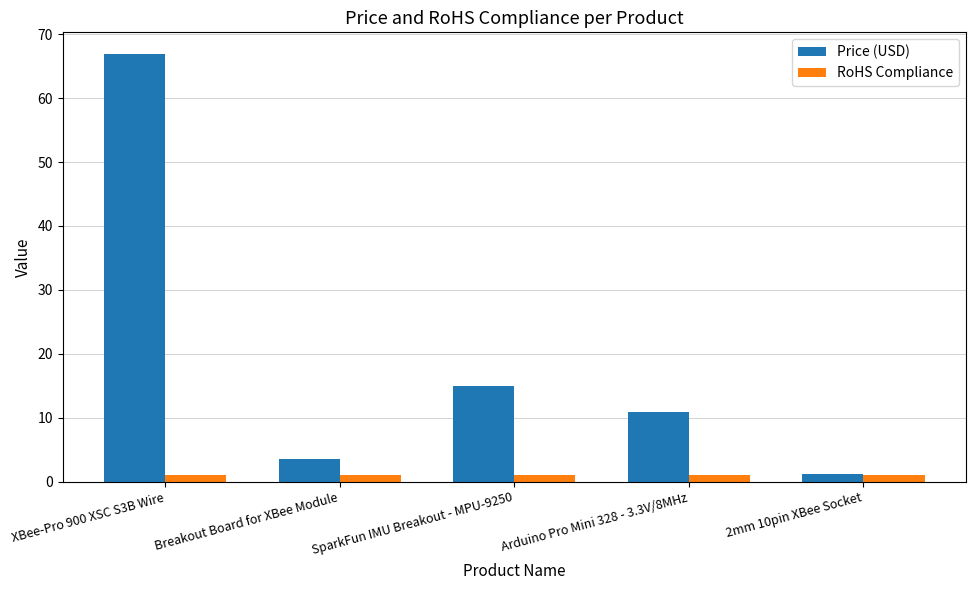

Count the number of data series in this chart.

2